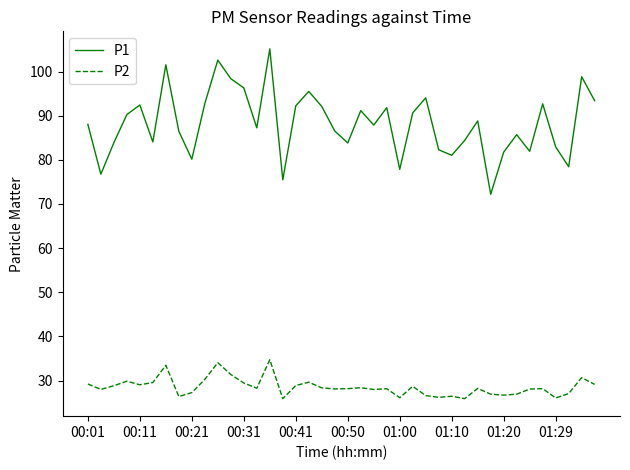

What is the greatest value displayed?

105.2